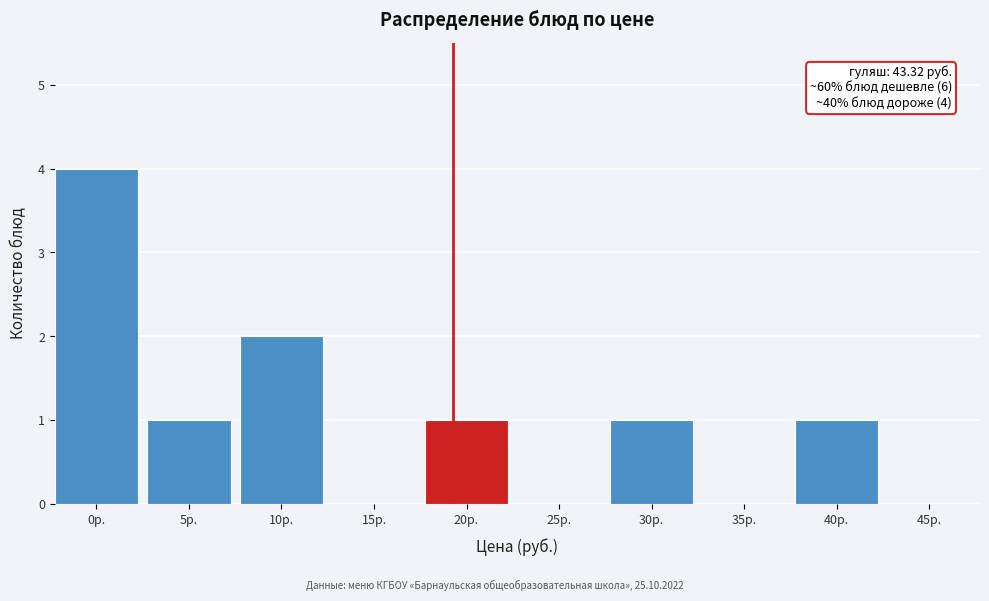

Reading left to right, list all the values displayed in this chart.

0р.=4	5р.=1	10р.=2	15р.=0	20р.=1	25р.=0	30р.=1	35р.=0	40р.=1	45р.=0